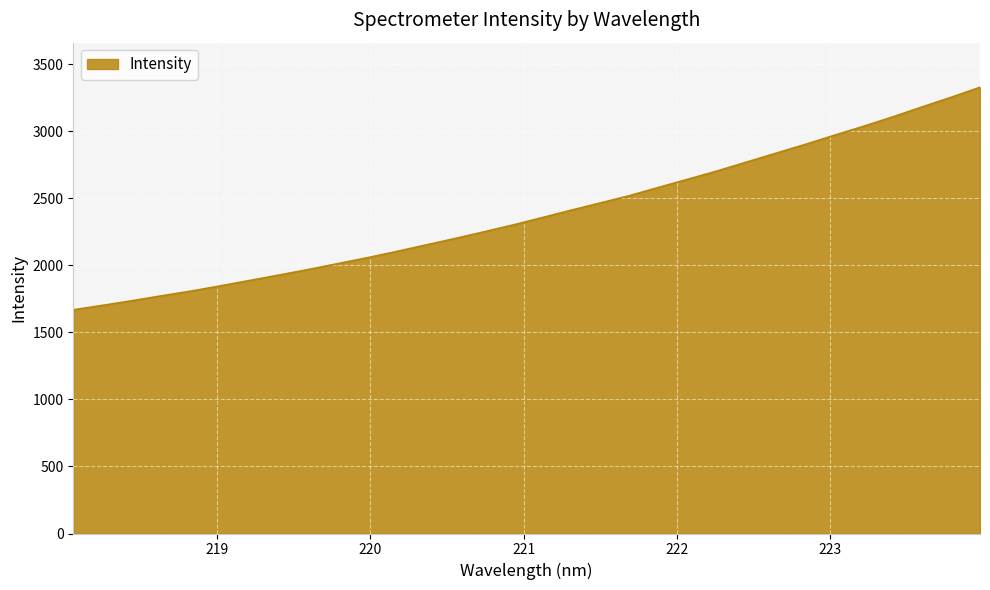

Does the chart have visible grid lines?

Yes